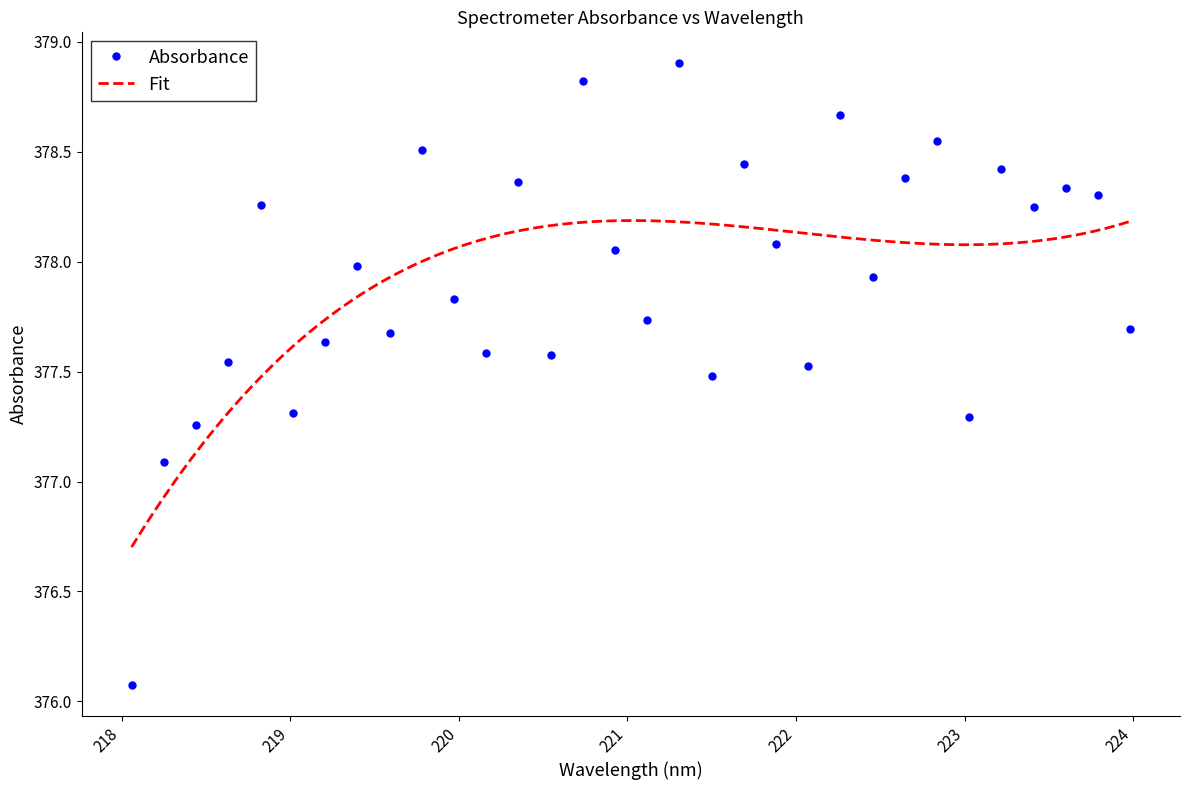

Count the number of values greater than 377.

31